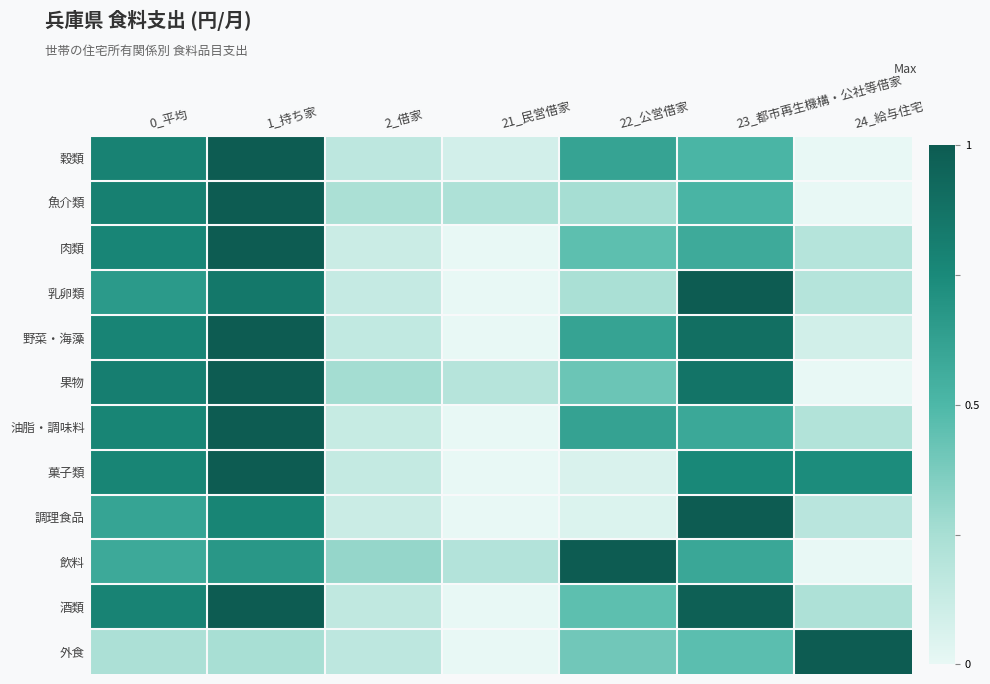

Which series changed the most between 0_平均 and 21_民営借家?

酒類